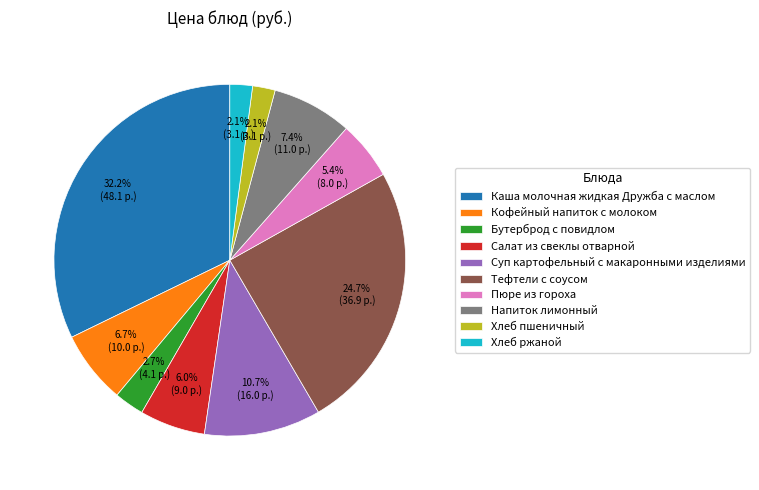

To the nearest percent, what portion does Бутерброд с повидлом represent?

3%